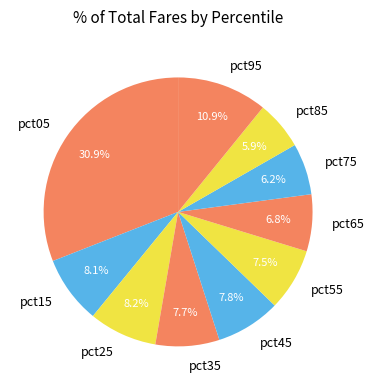

What is the largest slice in the pie chart?

pct05